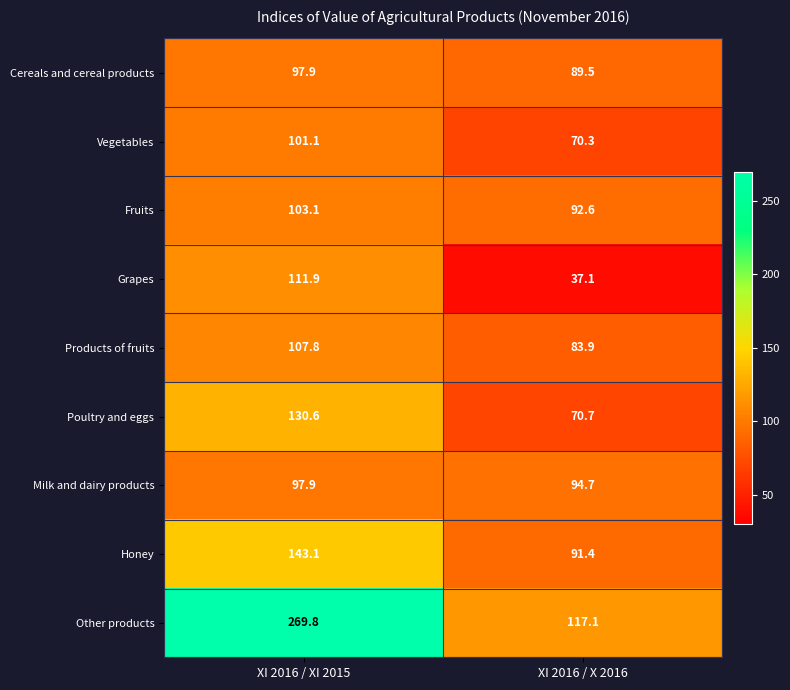

The Honey series shows 143.1 at XI 2016 / XI 2015. True or false?

True